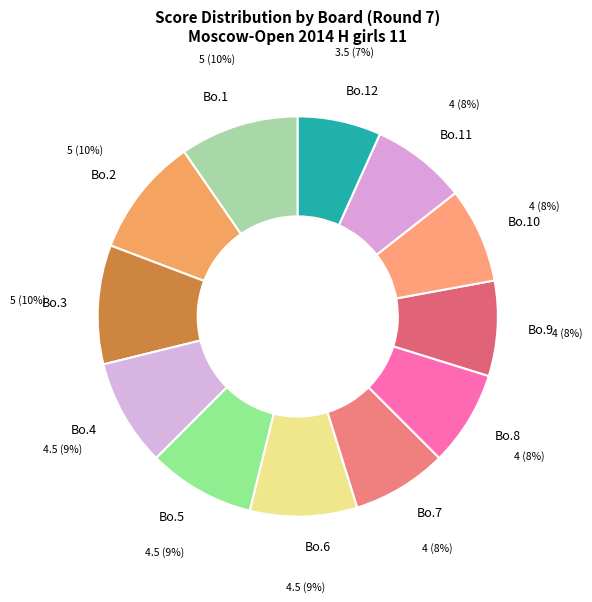

Which has a higher value, Bo.10 or Bo.3?

Bo.3